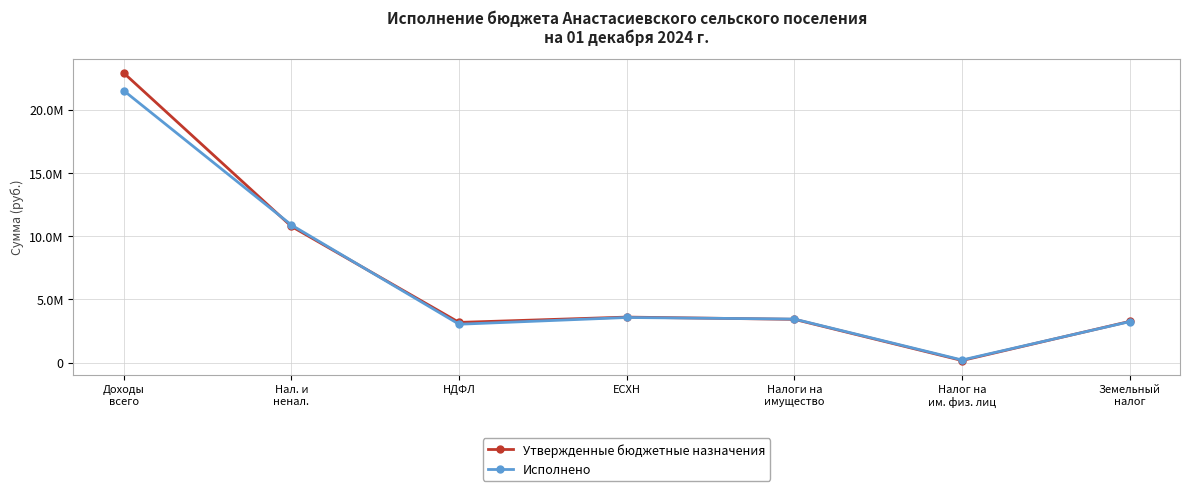

Reading left to right, what are all the values shown in this chart?

Утвержденные бюджетные назначения: Доходы
всего=22902800.0	Нал. и
ненал.=10770700.0	НДФЛ=3177600.0	ЕСХН=3597800.0	Налоги на
имущество=3421500.0	Налог на
им. физ. лиц=164100.0	Земельный
налог=3257400.0
Исполнено: Доходы
всего=21506632.2	Нал. и
ненал.=10880184.5	НДФЛ=3033546.6	ЕСХН=3566362.4	Налоги на
имущество=3442705.2	Налог на
им. физ. лиц=203436.6	Земельный
налог=3239268.6